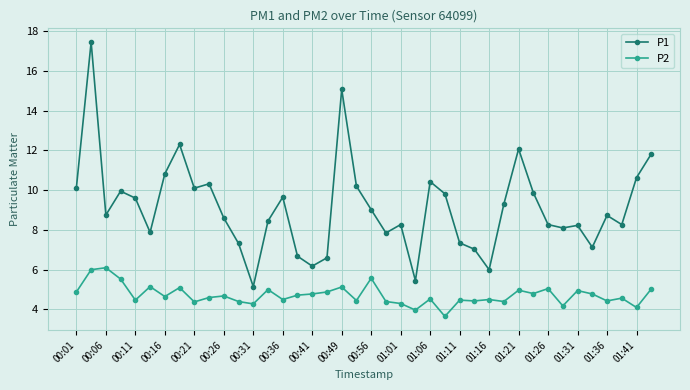

How many lines are shown in the chart?

2